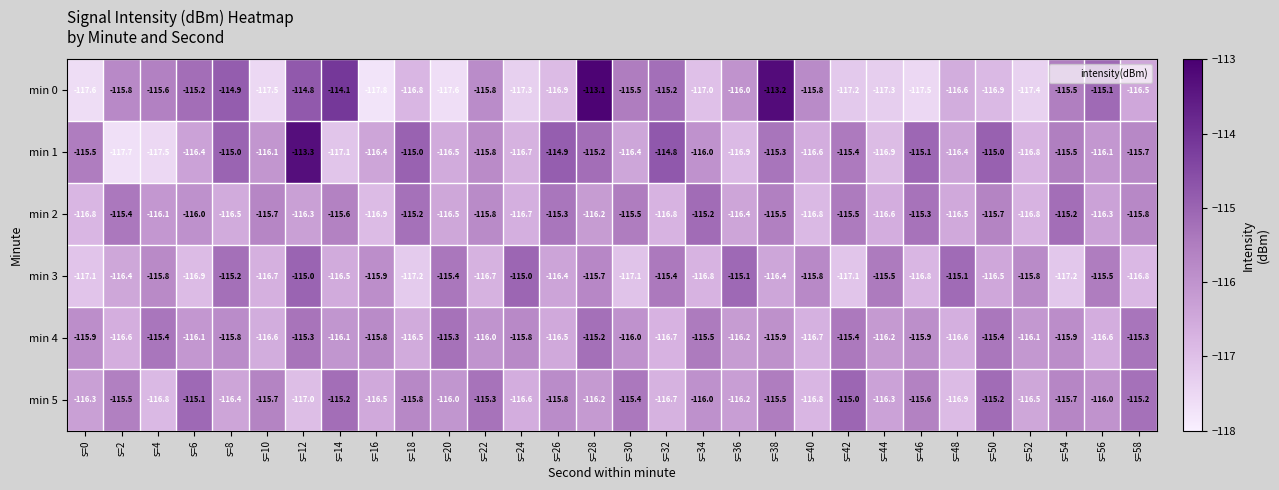

True or false: min 3 has a value of -45.6 at s=24.

False